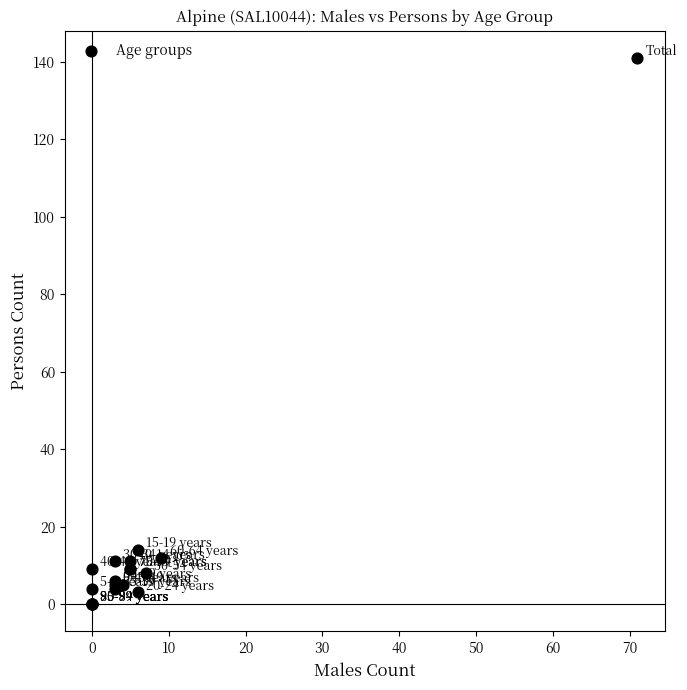

What Y value in the scatter plot is closest to 70?

14